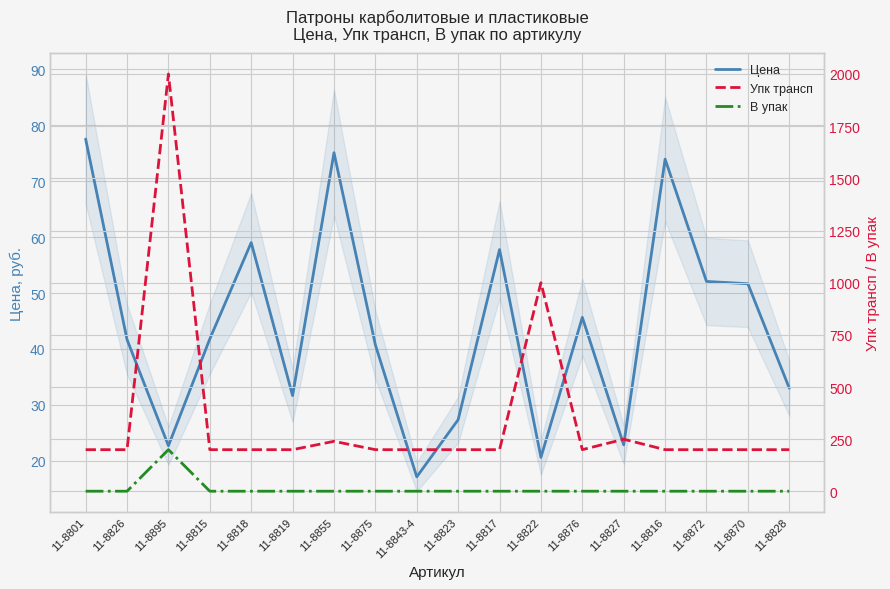

Where is the first local maximum for Цена?

11-8818